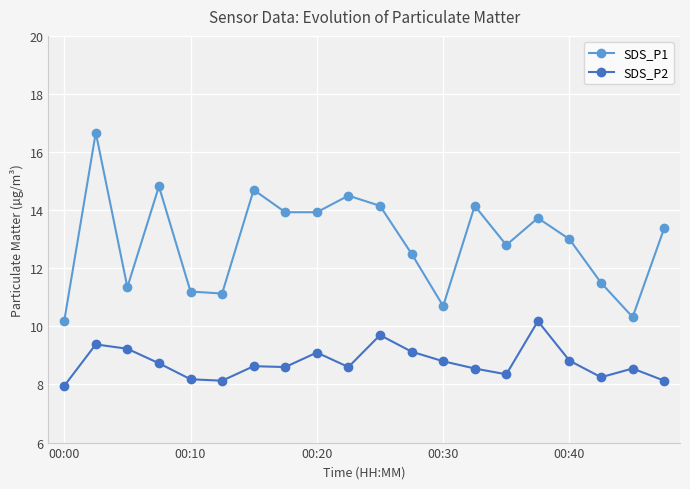

What is the lowest value of the SDS_P1 series?

10.2